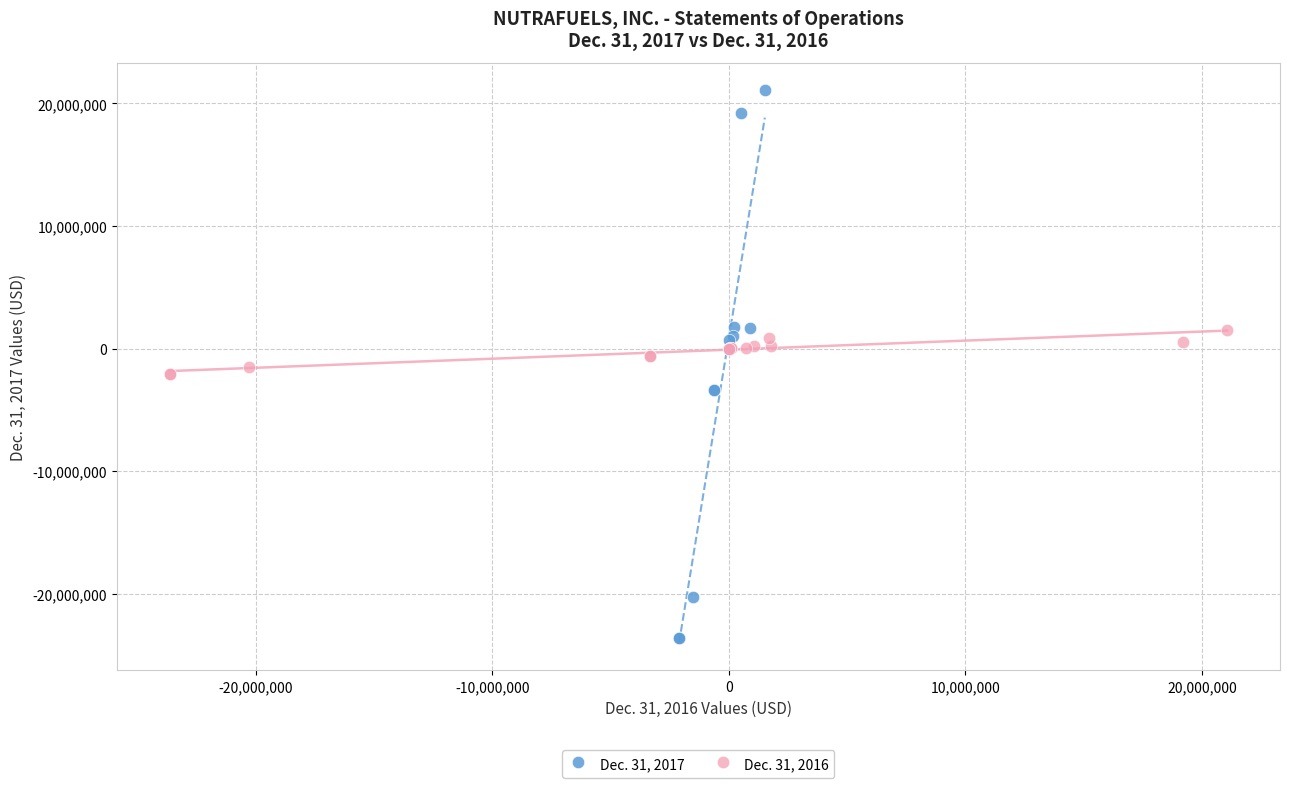

What are all the series names shown in the legend?

Dec. 31, 2017, Dec. 31, 2016